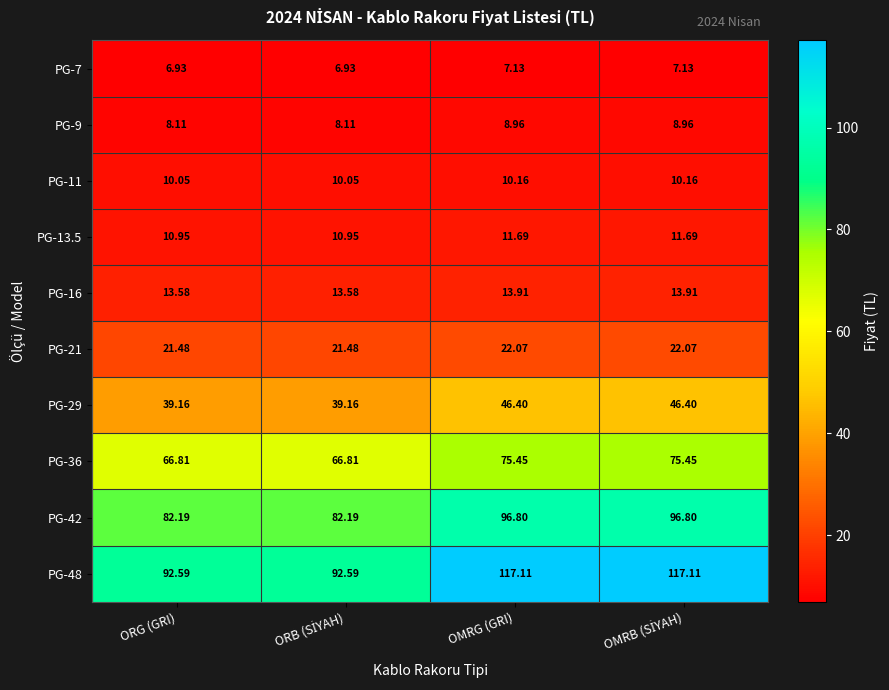

Is the value of PG-9 at ORG (GRI) greater than the value of PG-29 at ORG (GRI)?

No